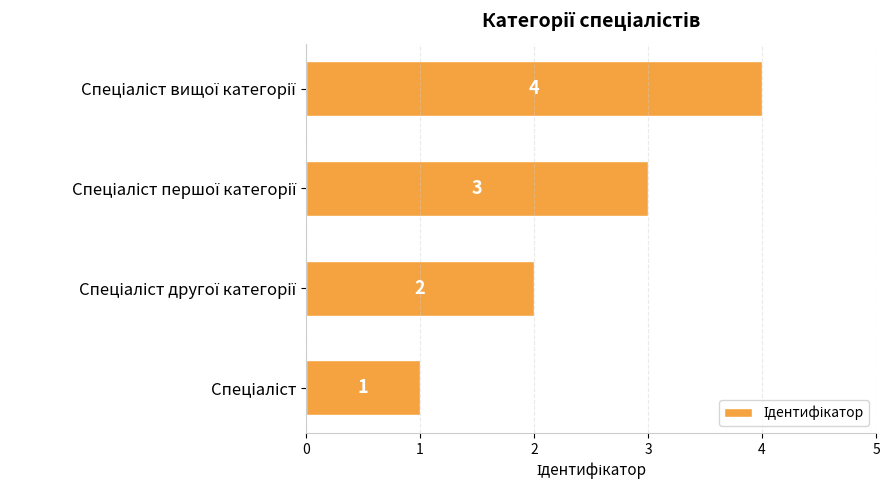

What is the smallest value displayed?

1